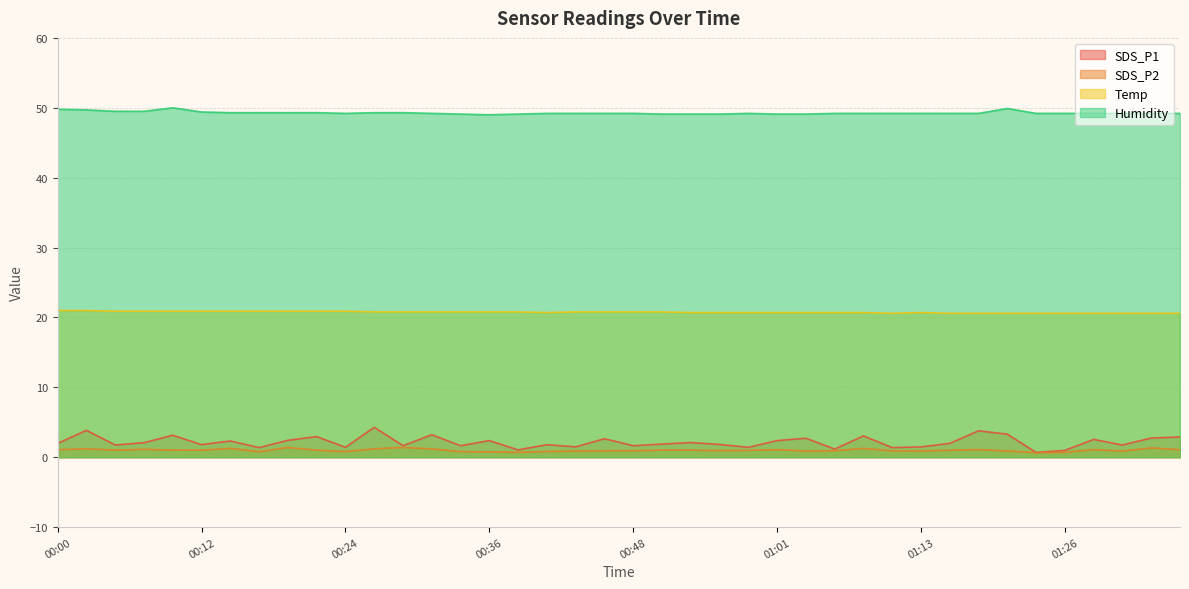

List the series in order of their peak value, highest first.

Humidity, Temp, SDS_P1, SDS_P2